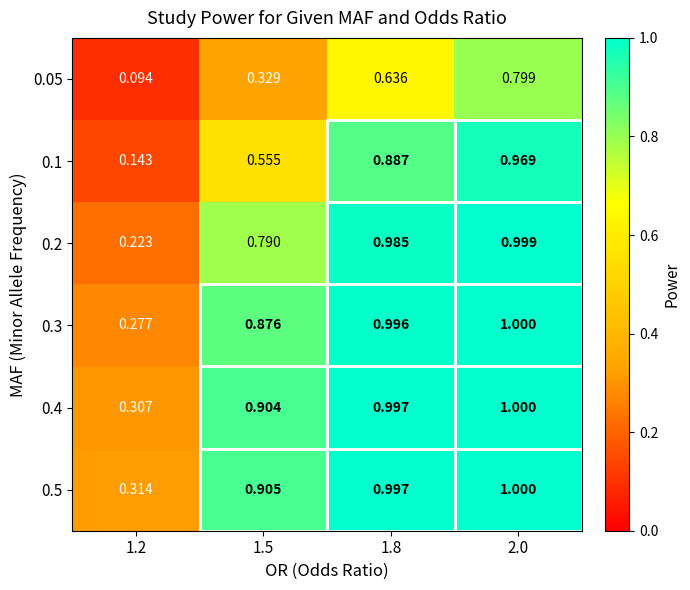

Is the value of 0.3 at 1.2 greater than the value of 0.2 at 2.0?

No